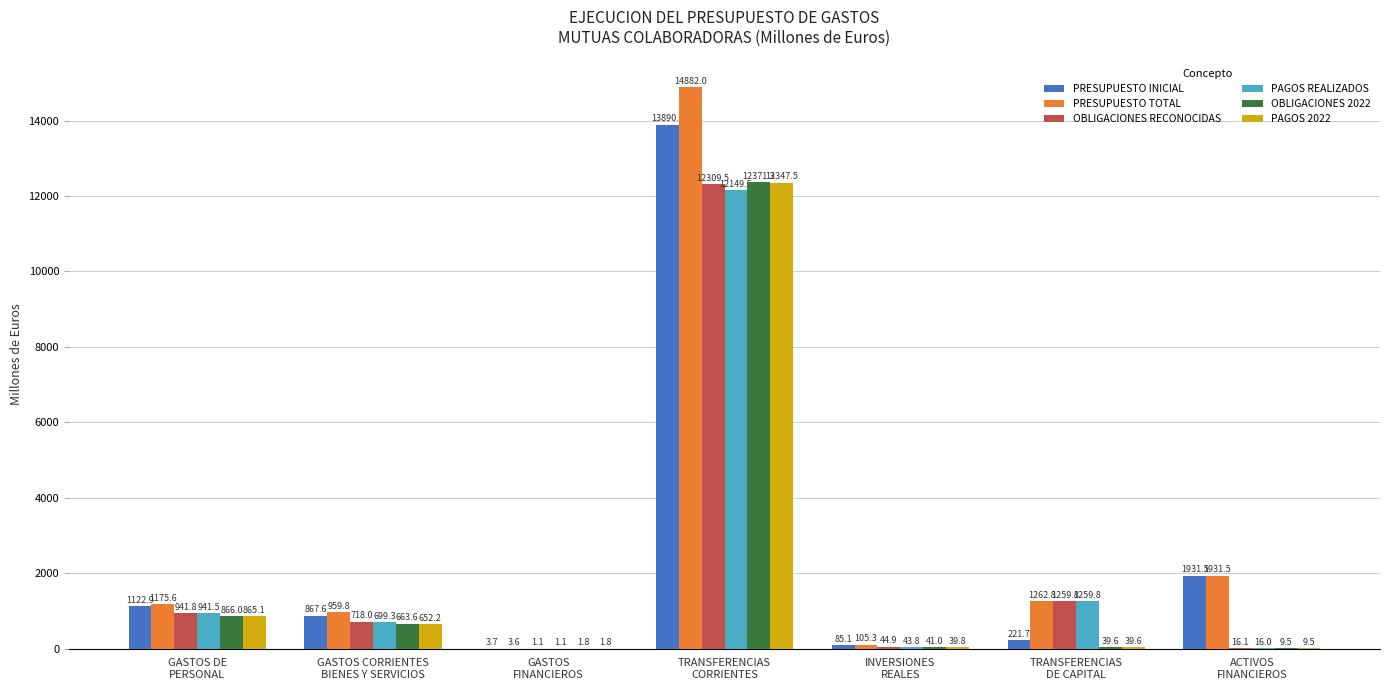

How many categories are shown in the chart?

7